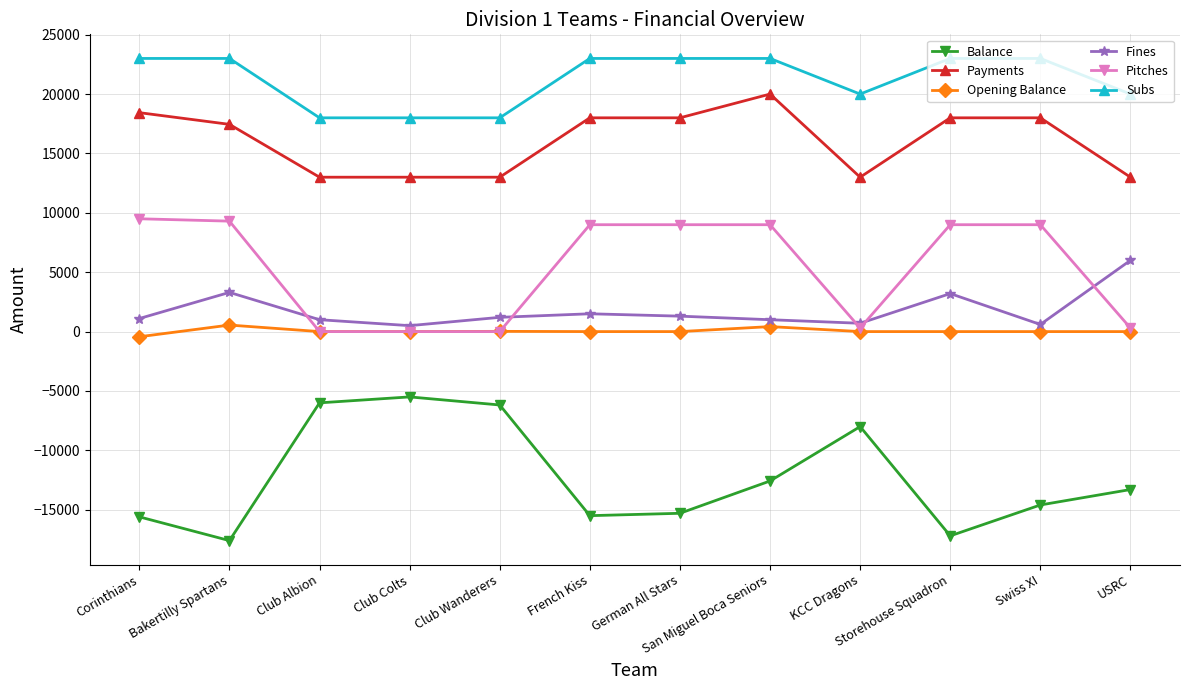

The Payments series shows 22748 at USRC. True or false?

False